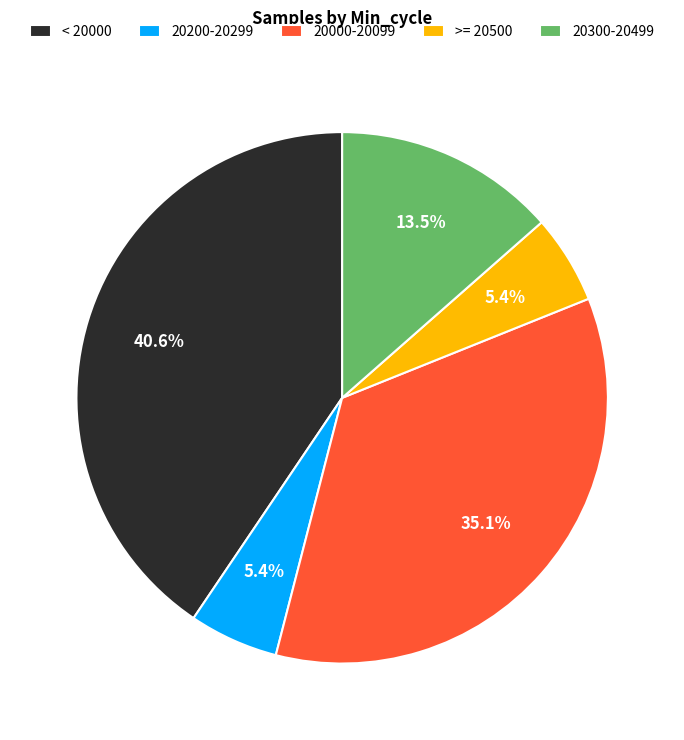

How many slices are in this pie chart?

5